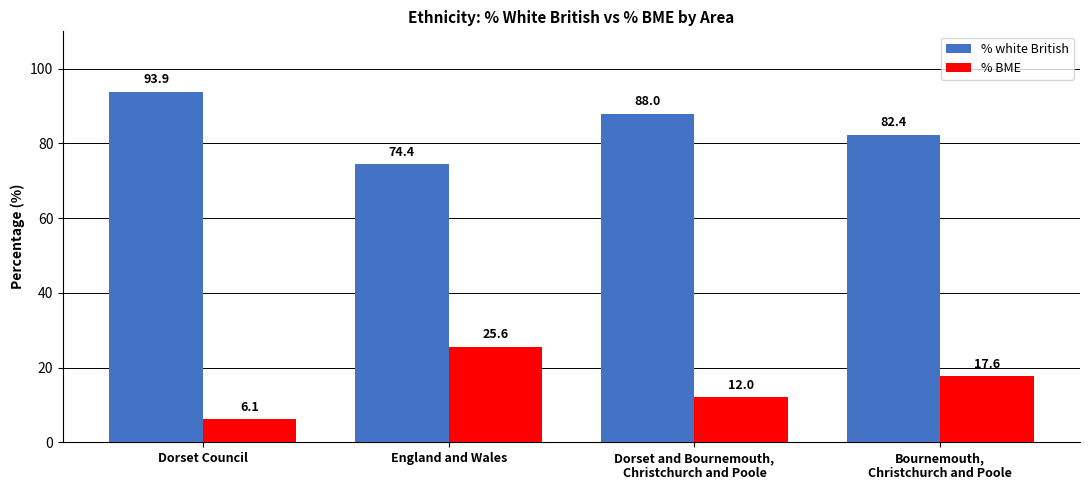

Which category has the lowest value across all series?

Dorset Council